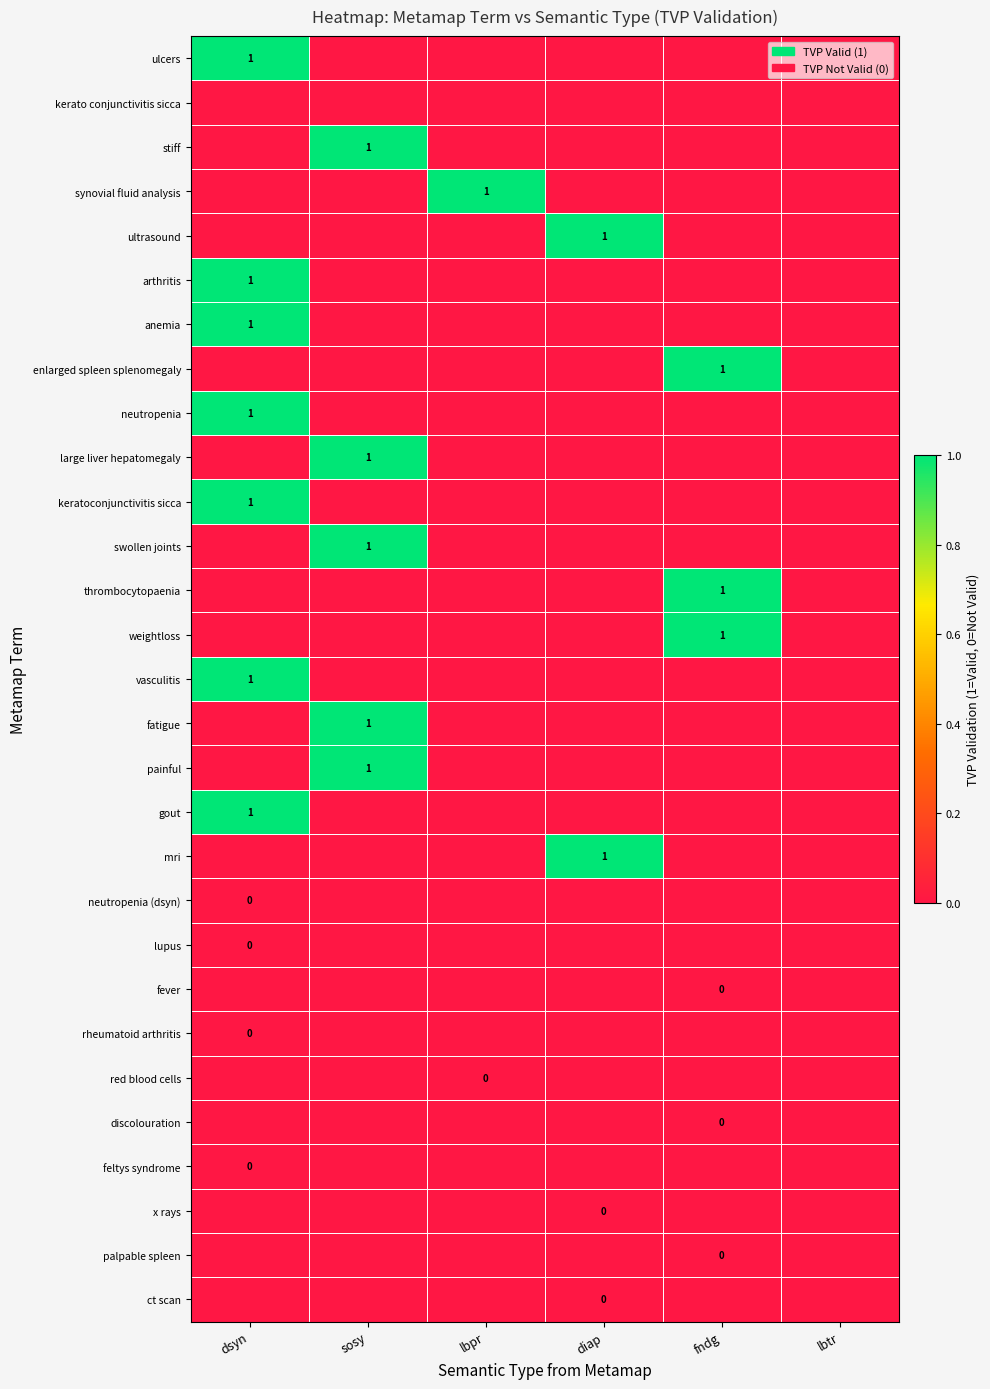

The mri series shows 1 at diap. True or false?

True